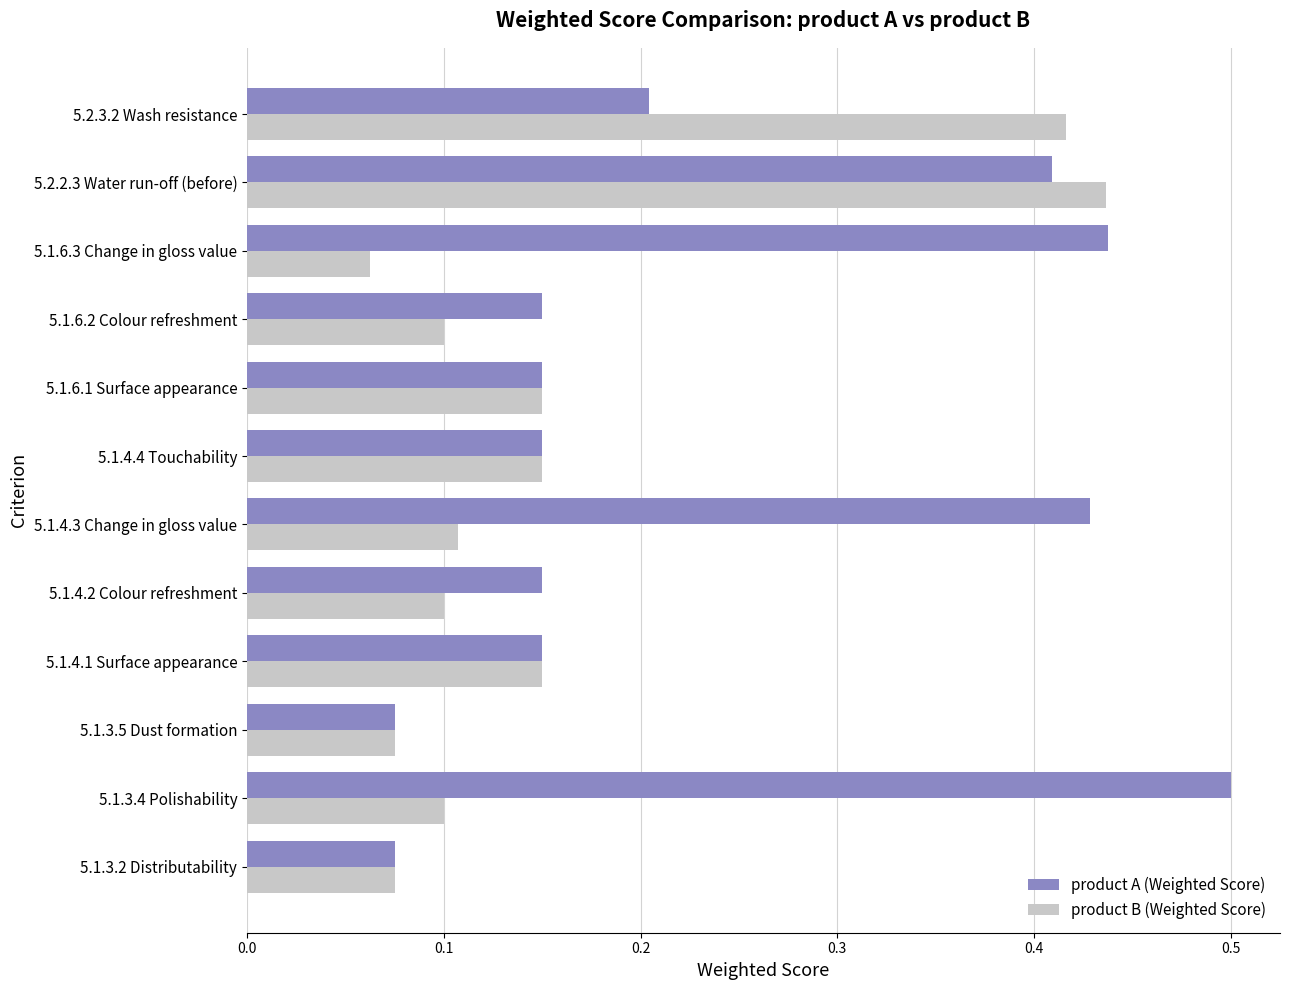

The product A (Weighted Score) series shows 0.1 at 5.1.4.2 Colour refreshment. True or false?

True